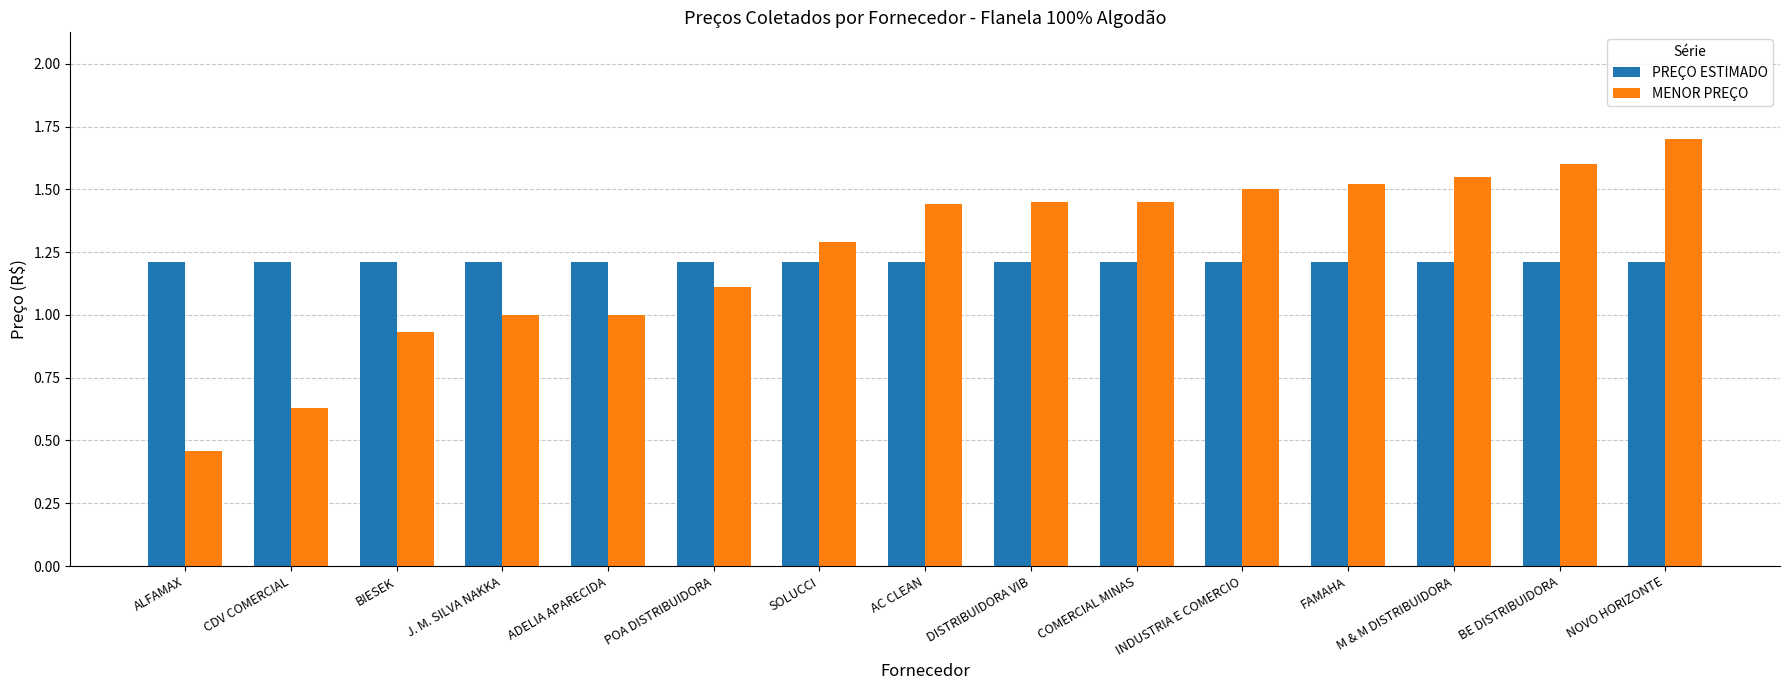

What is the difference between the MENOR PREÇO values at SOLUCCI and ADELIA APARECIDA?

0.3